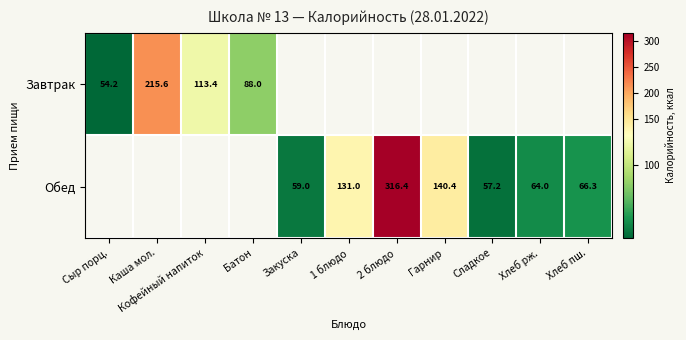

List the series in order of their overall mean, lowest first.

Завтрак, Обед